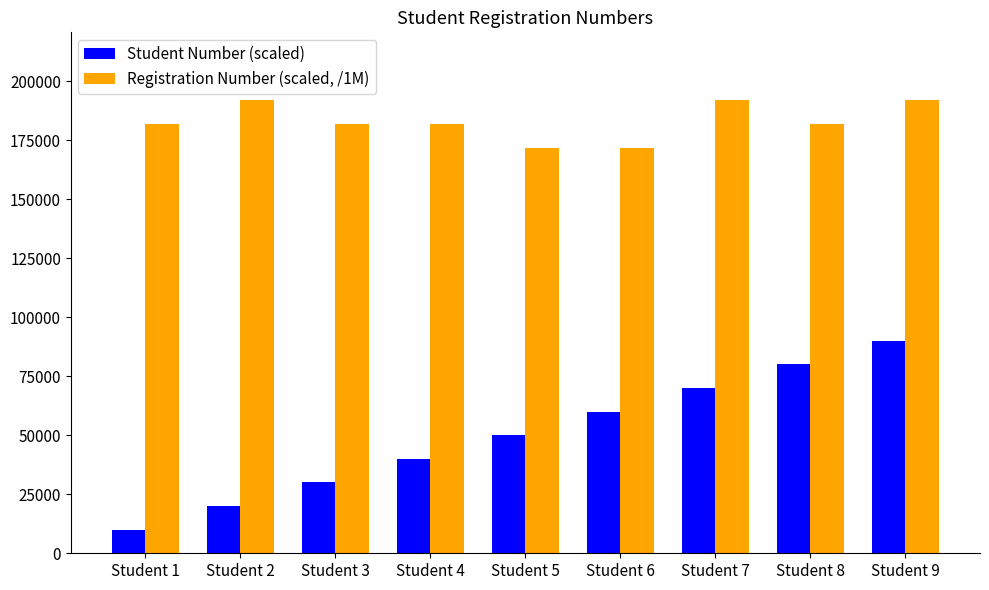

What is the approximate value of Registration Number (scaled, /1M) at Student 1?

181833.0